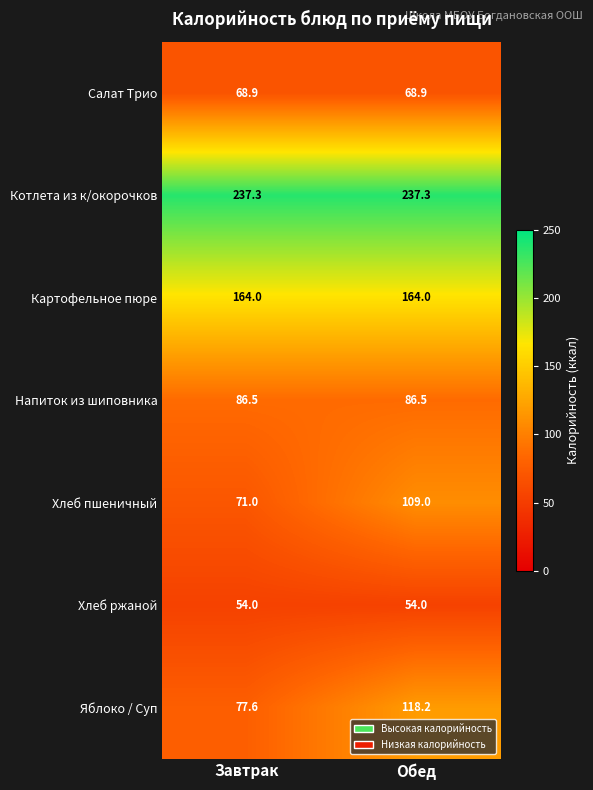

What is the sum of the Хлеб пшеничный values at Обед and Завтрак?

180.0